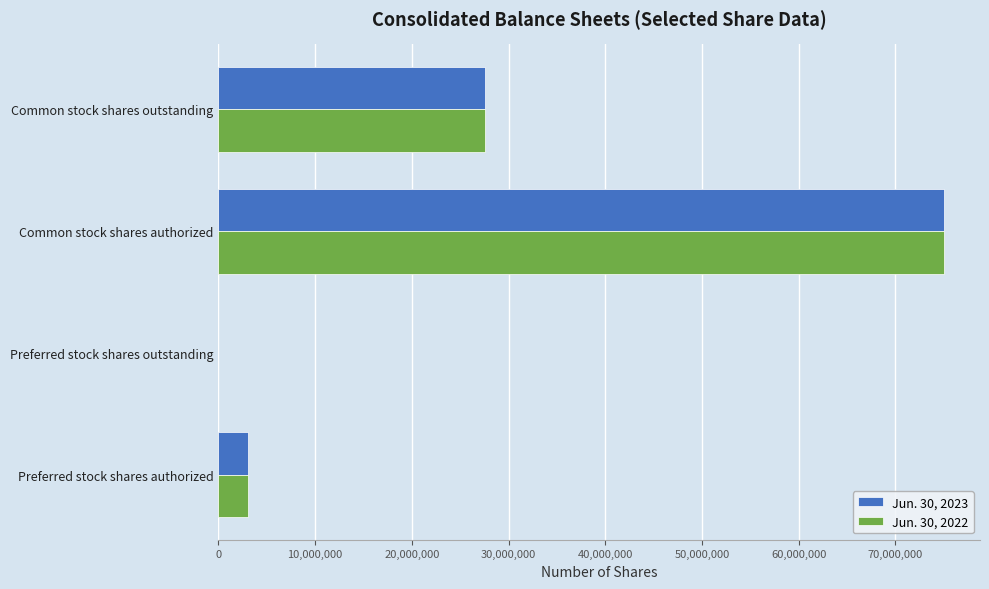

The Jun. 30, 2022 series shows 75000000 at Common stock shares authorized. True or false?

True